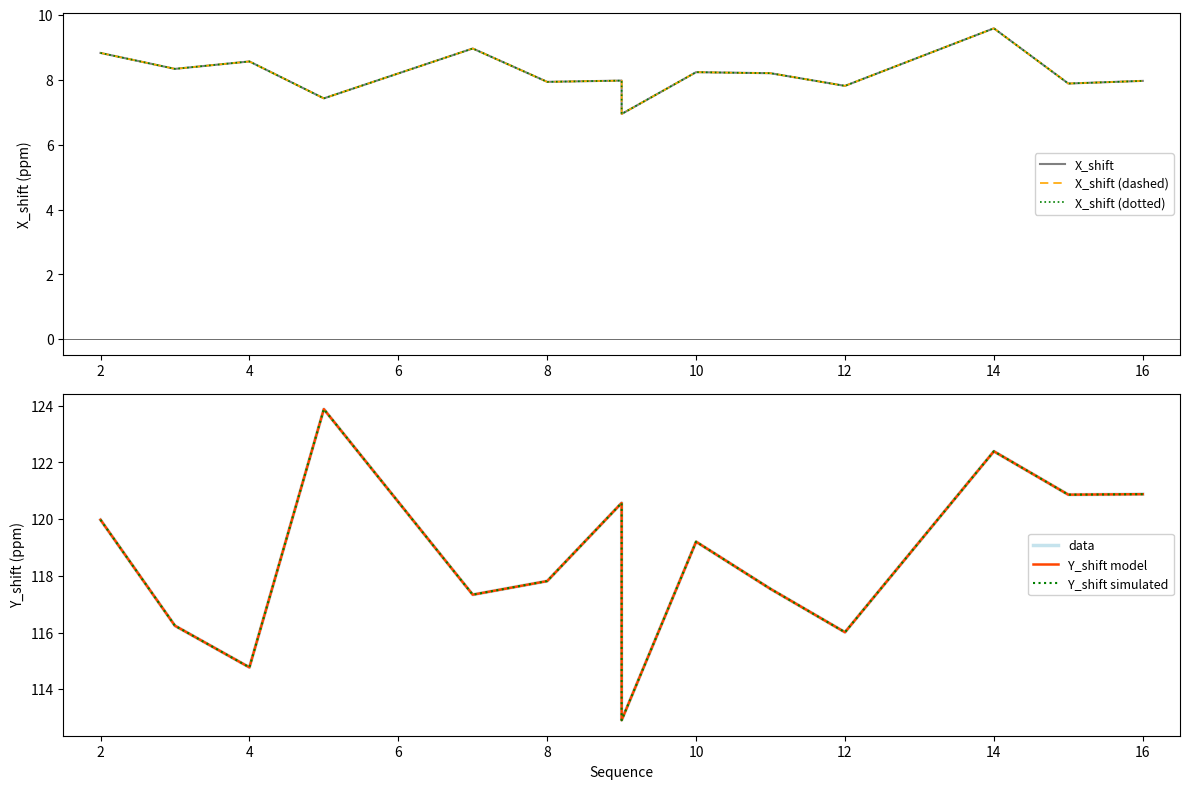

Does the chart display data point markers on the line(s)?

No